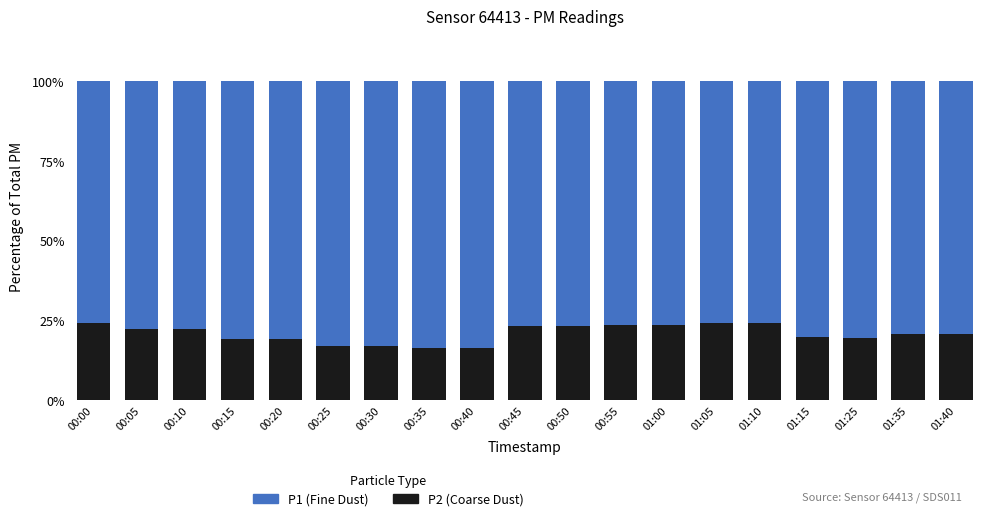

What is the total value across all series at 01:40?

100.0